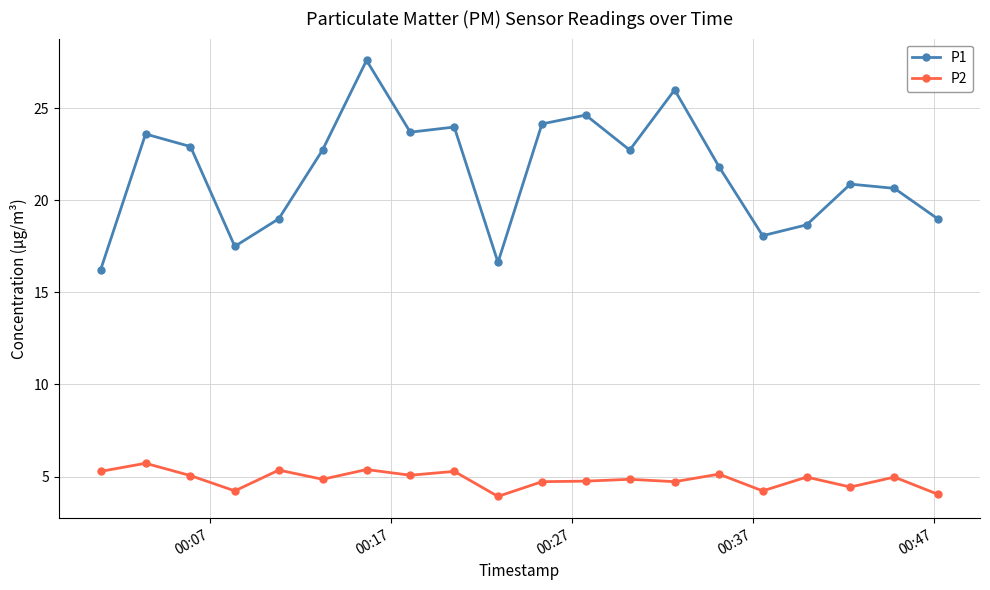

What is the lowest value of the P1 series?

16.2